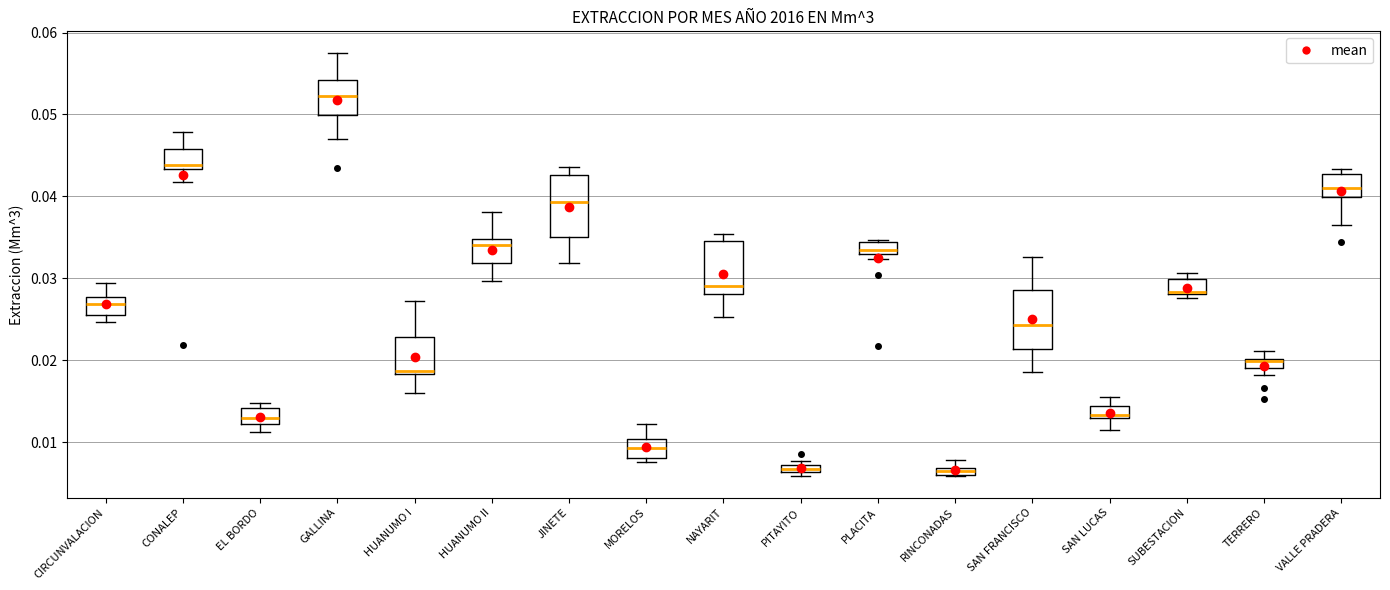

Where is the lower edge of the box for SAN FRANCISCO on the y-axis? The values are not printed on the chart, so give them approximately, as read against the axis.

0.021